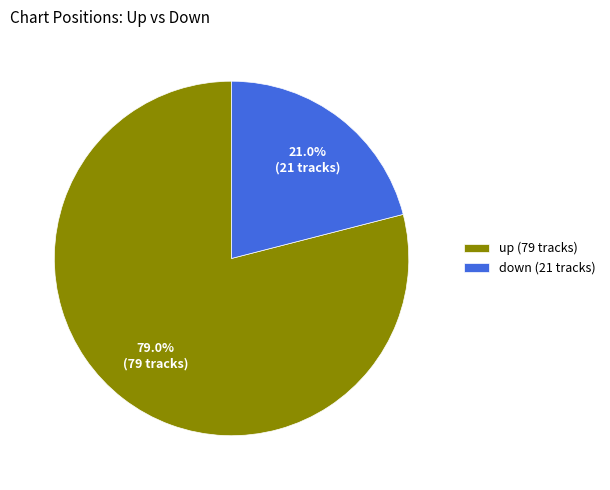

Rank the categories by value from lowest to highest.

down, up